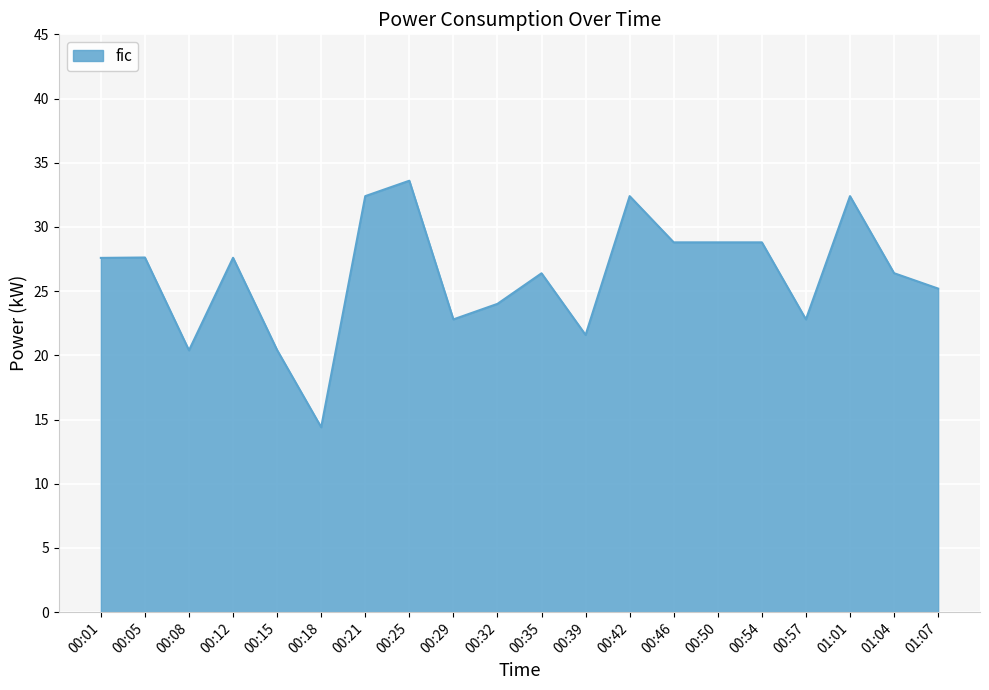

How many categories are shown in the chart?

20